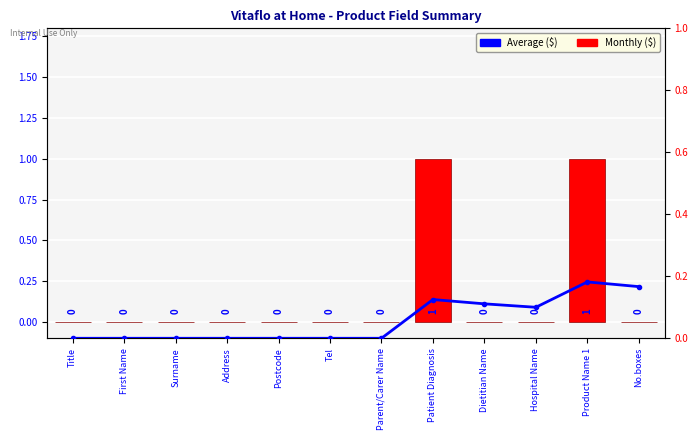

What is the average value of the Monthly ($) series?

0.2